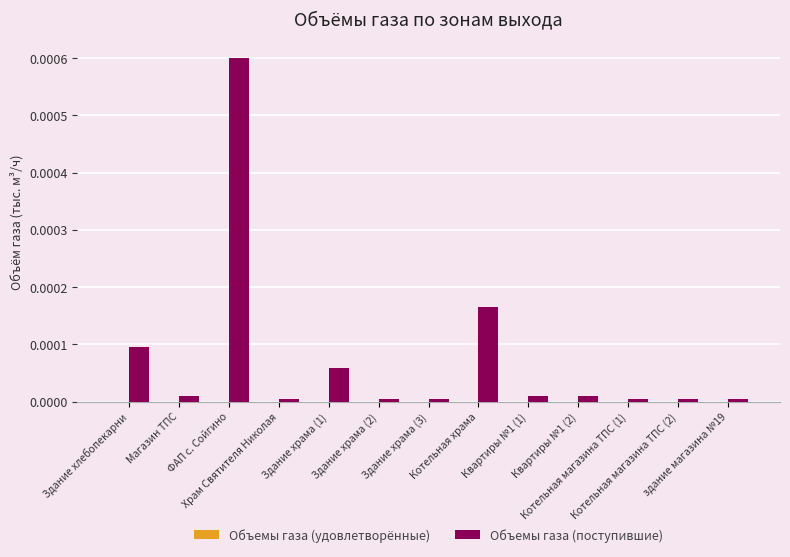

Are the bars horizontal?

No